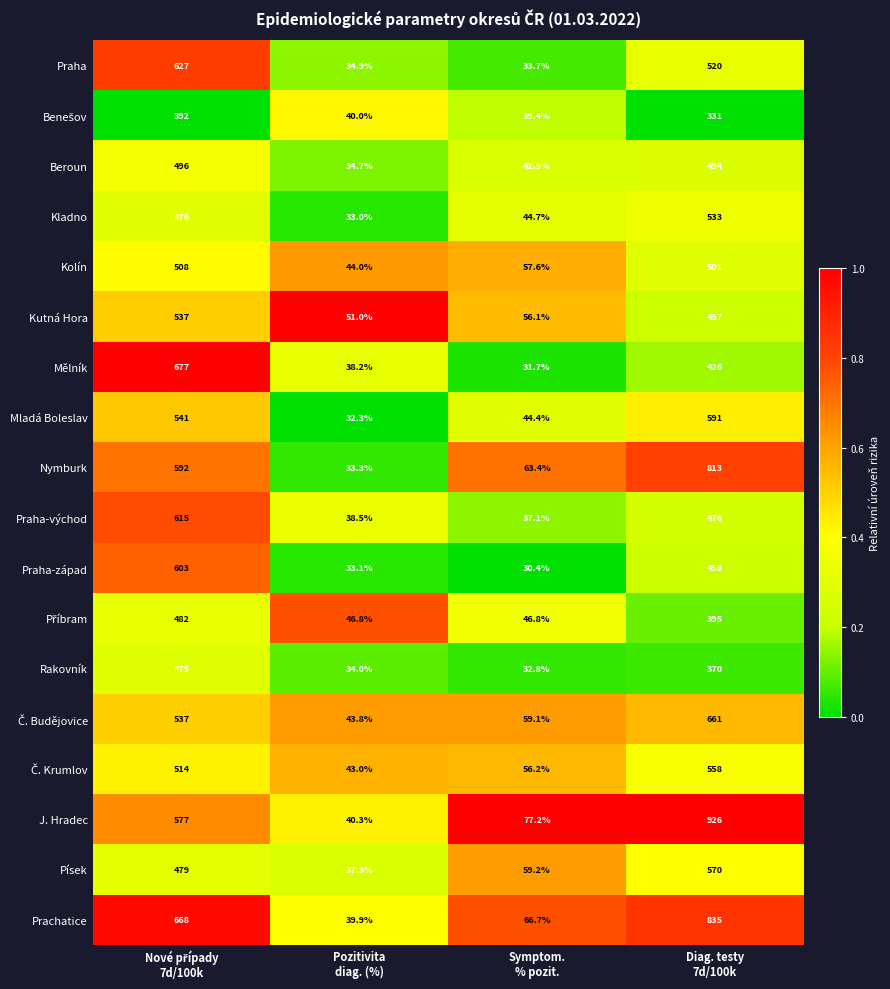

At which category is the sum across all series the highest?

Diag. testy
7d/100k